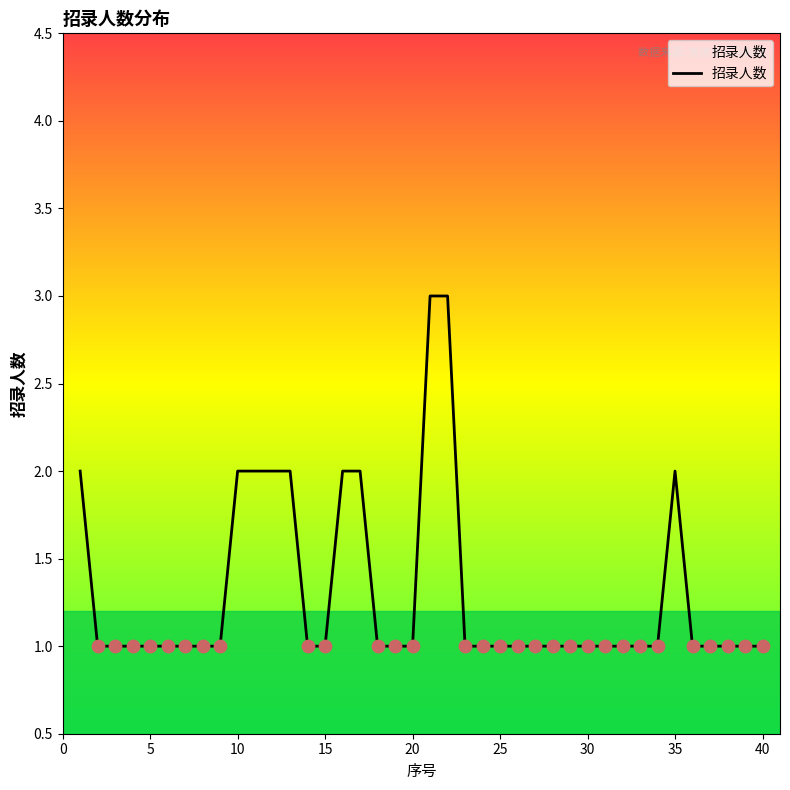

What is the maximum value shown in the chart?

3